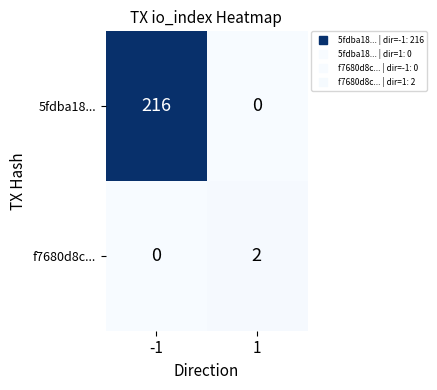

Reading left to right, what are all the values shown in this chart?

5fdba18...: 216	0
f7680d8c...: 0	2